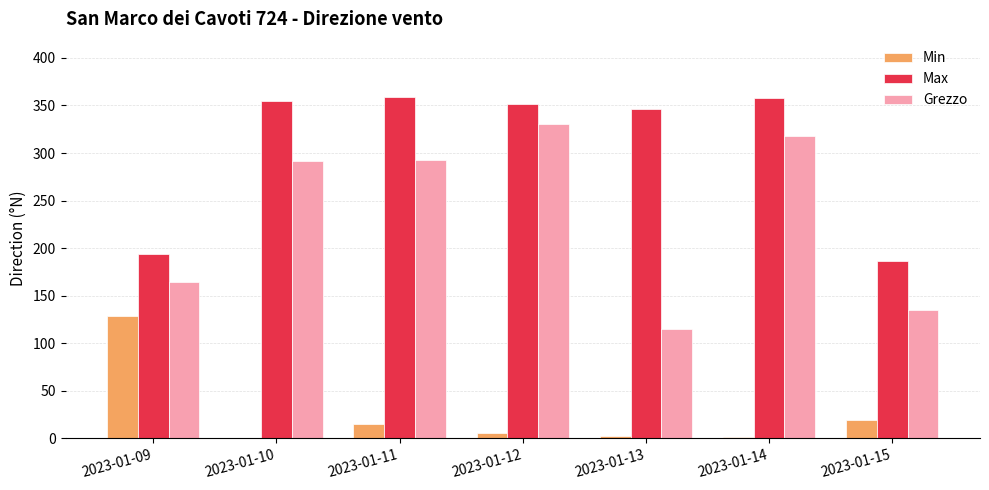

Where is Min nearest to the value 64?

2023-01-15